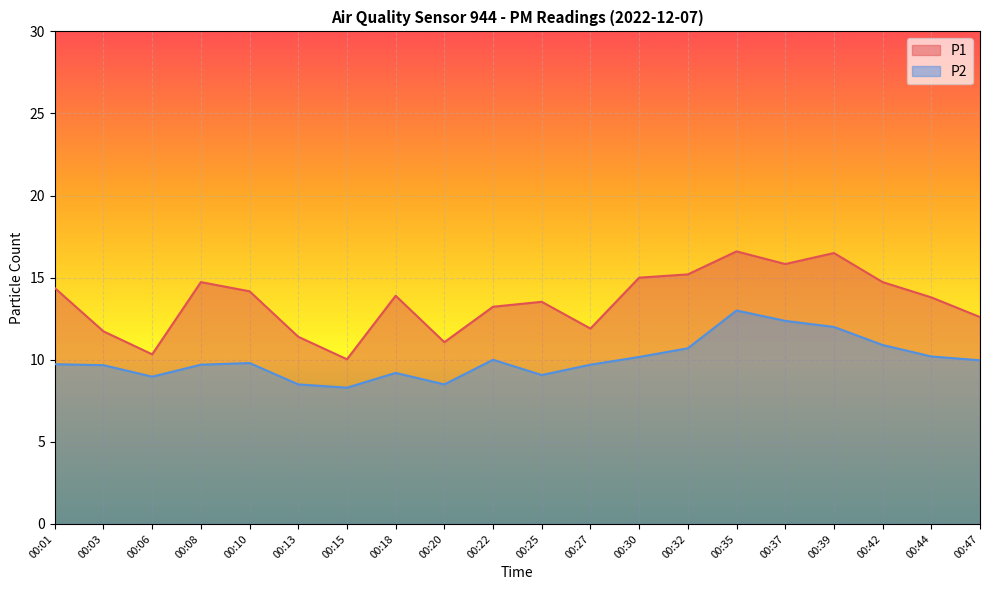

How many series are shown in this chart?

2